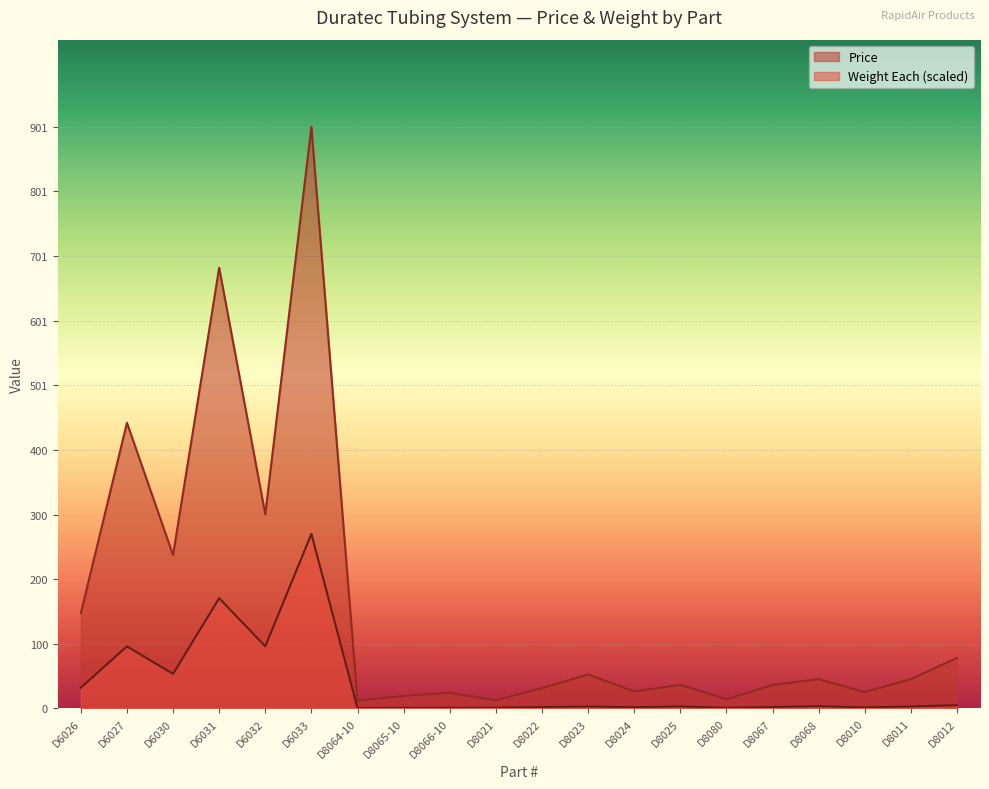

True or false: Weight Each and Price intersect in this chart.

False